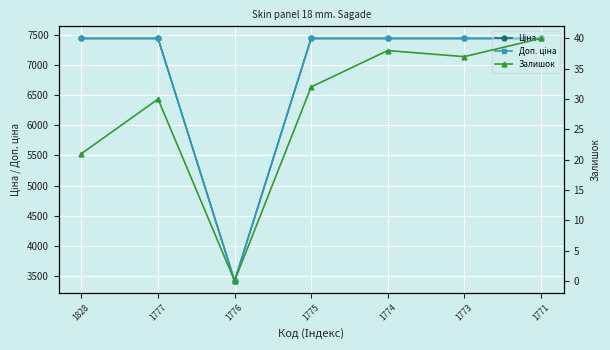

Which series has the largest range (max minus min)?

Ціна